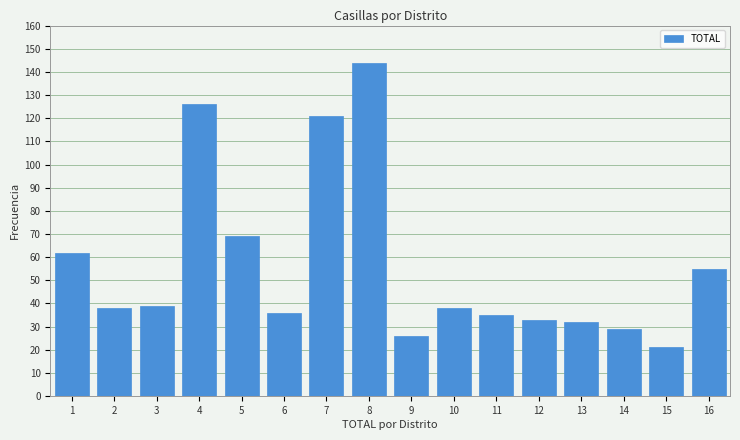

Reading left to right, list all the values displayed in this chart.

1=62	2=38	3=39	4=126	5=69	6=36	7=121	8=144	9=26	10=38	11=35	12=33	13=32	14=29	15=21	16=55